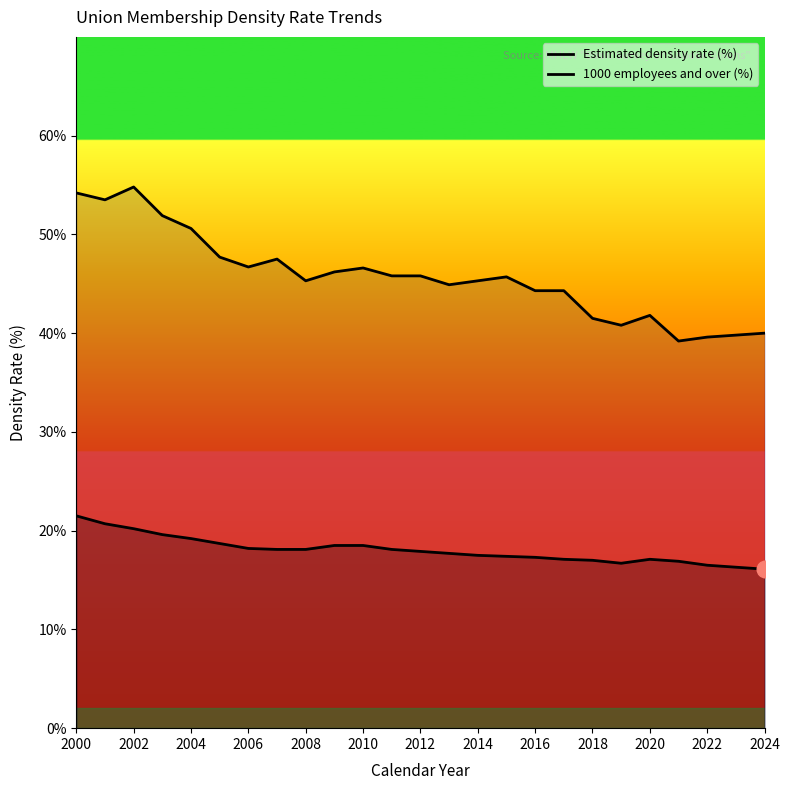

What is the difference between the maximum and second lowest values in the Estimated density rate (%) series?

5.2